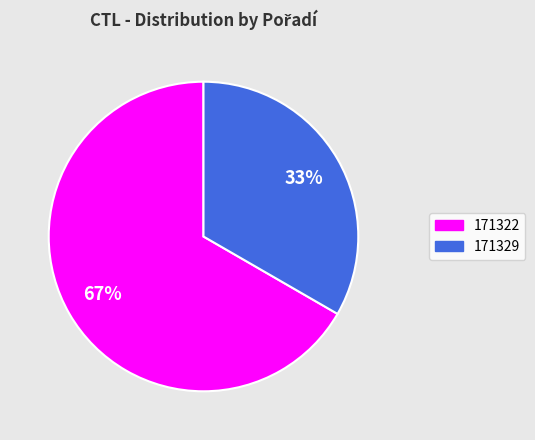

Is the sum of 171322 and 171329 greater than half?

Yes